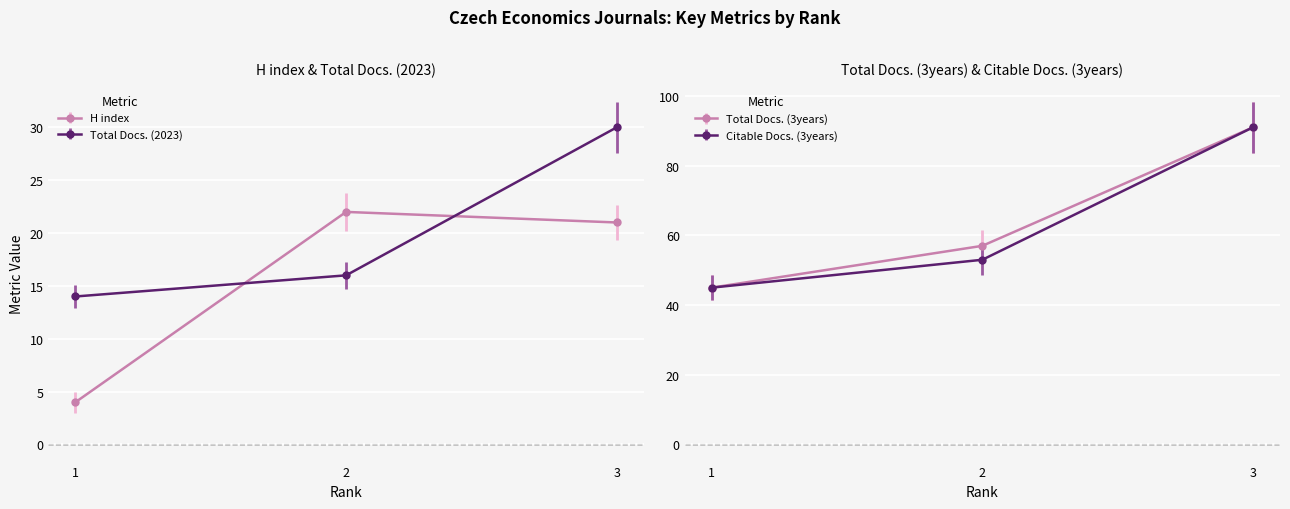

How many categories are shown in the chart?

3